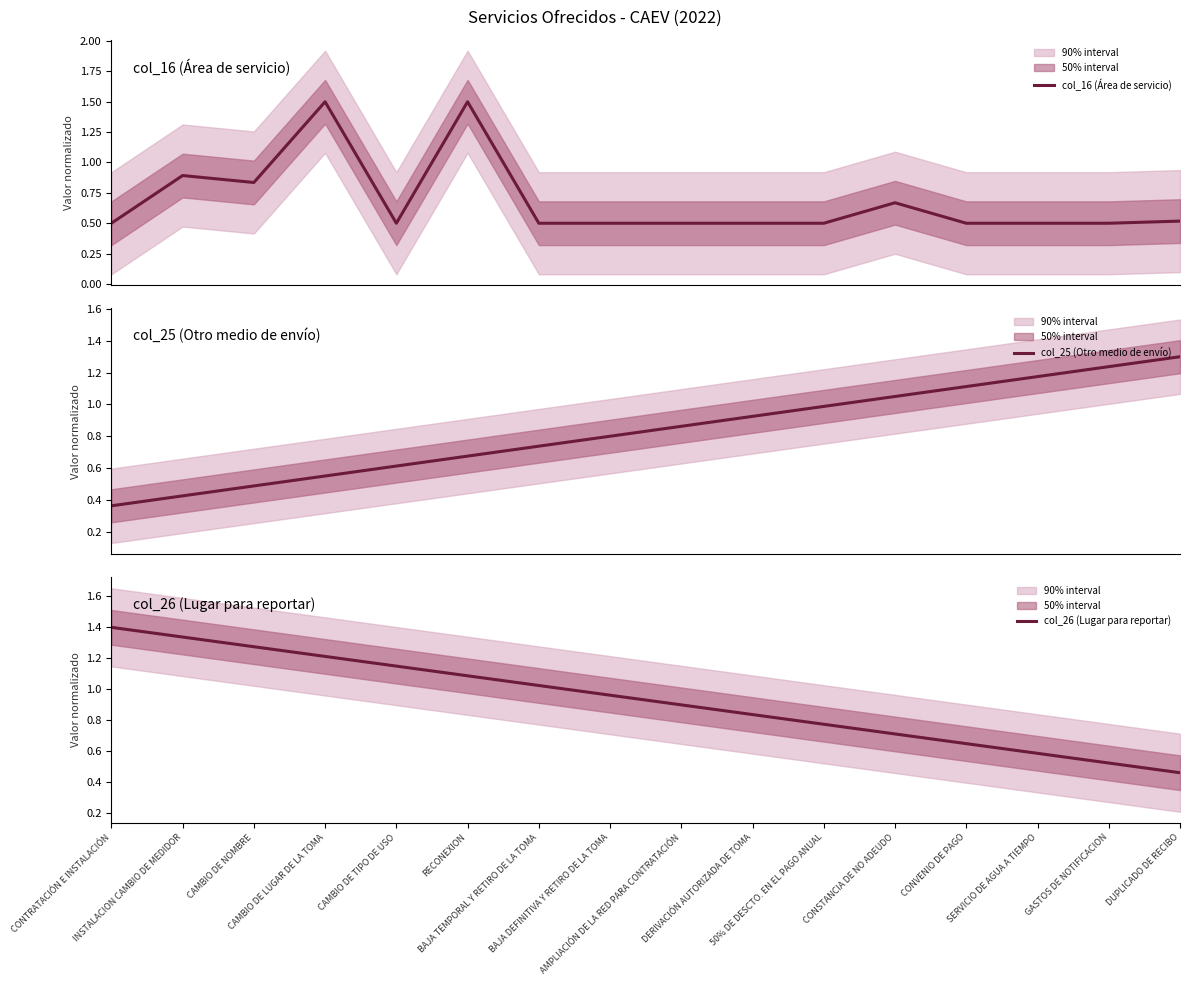

The col_16 (Área de servicio) series shows 0.5 at CAMBIO DE TIPO DE USO. True or false?

True